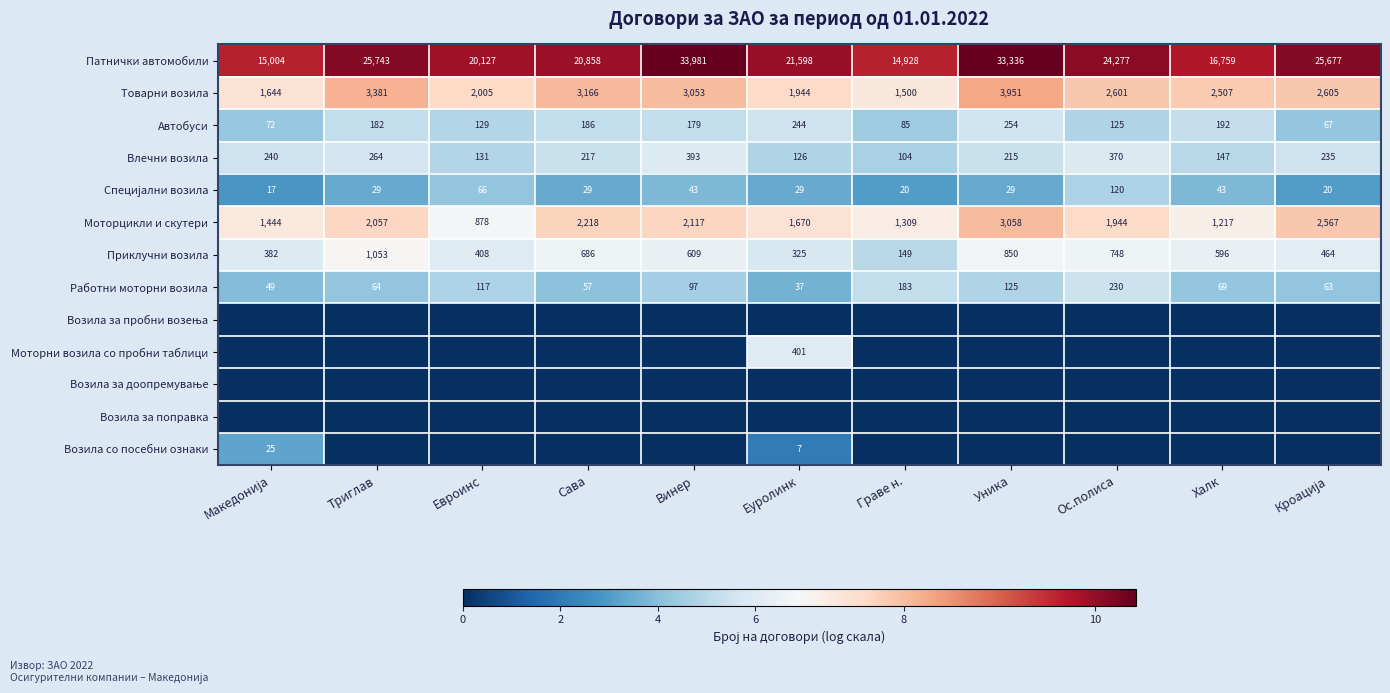

How many series are shown in this chart?

13